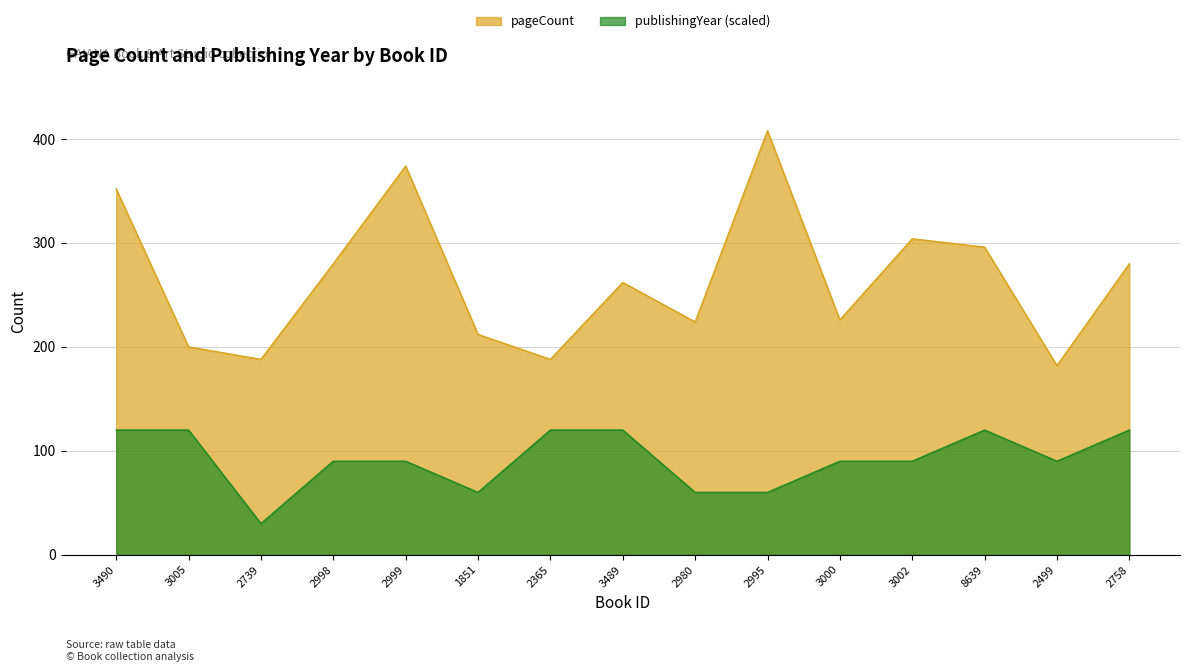

What position from the right is 8639?

3